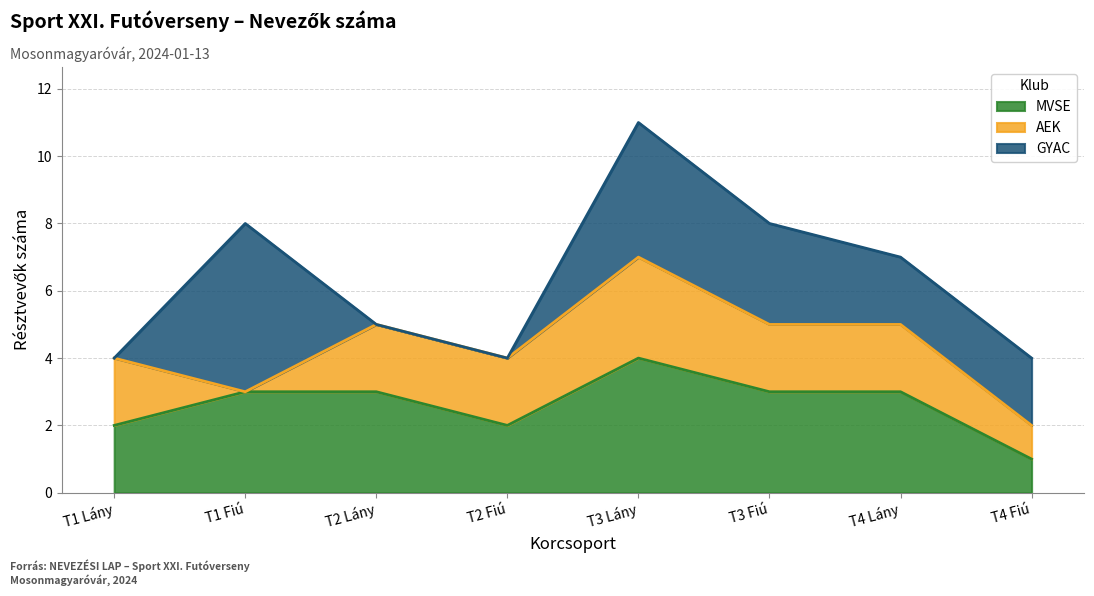

Rank the series by their maximum value, from highest to lowest.

GYAC, MVSE, AEK